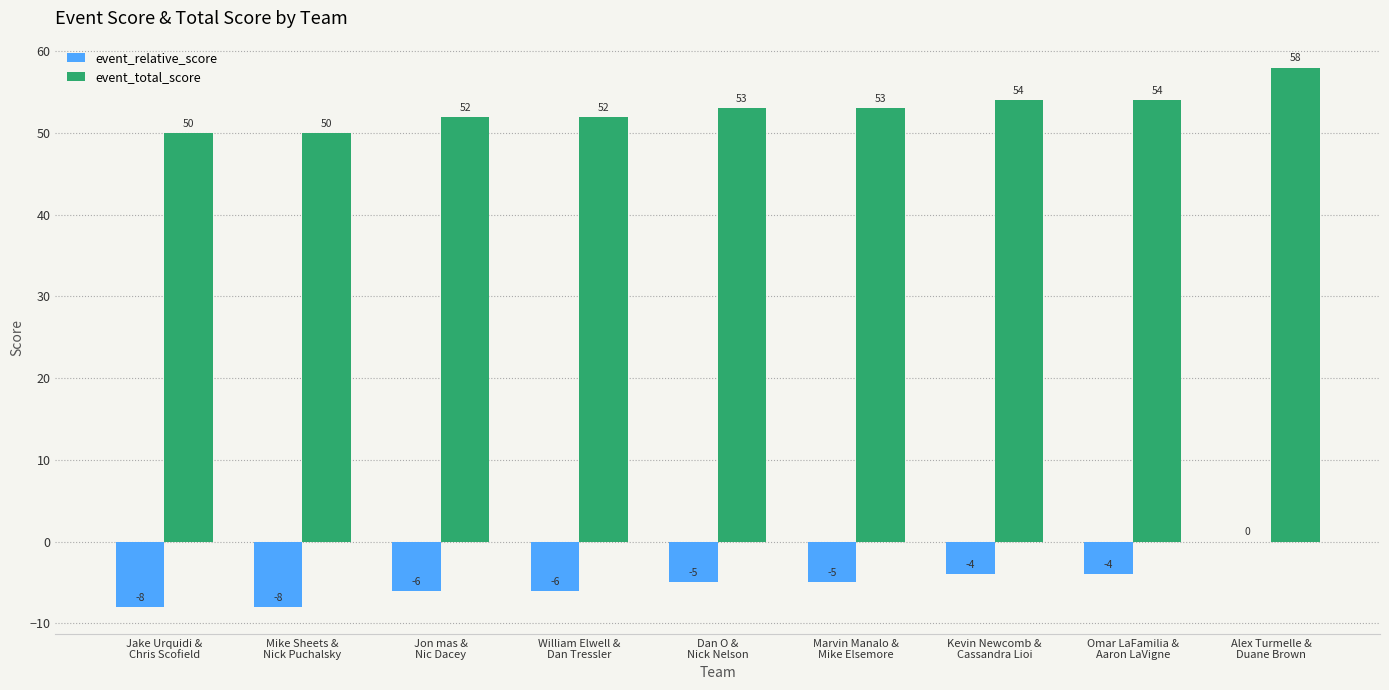

Which series has the largest total across all categories?

event_total_score